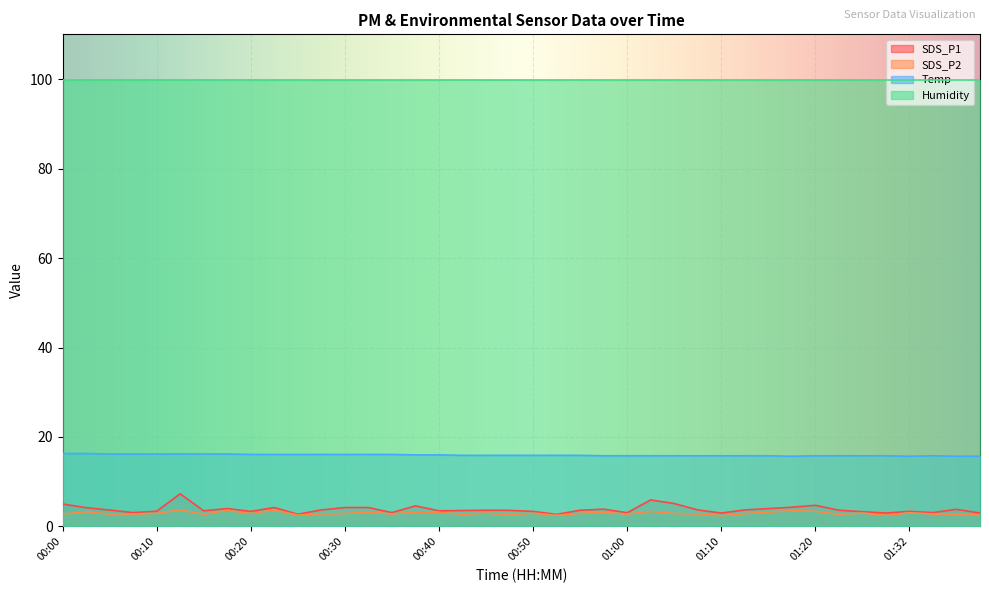

What position from the right is 01:37?

2